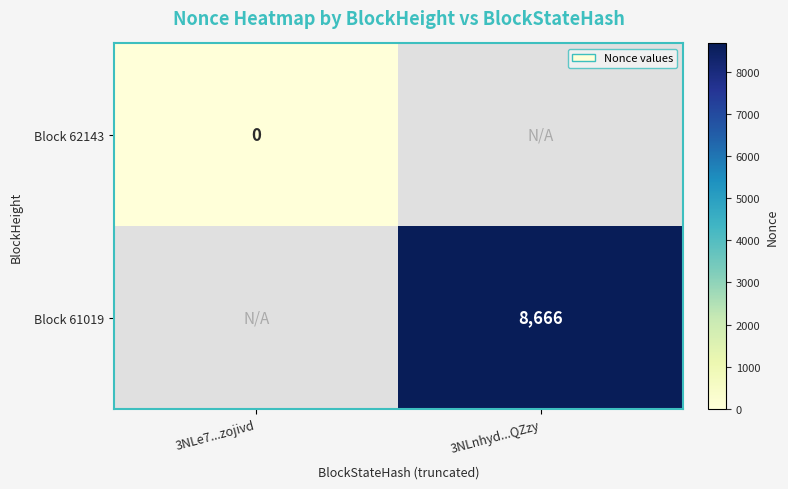

The value of Block 61019 at 3NLnhyd...QZzy is 3741. True or false?

False